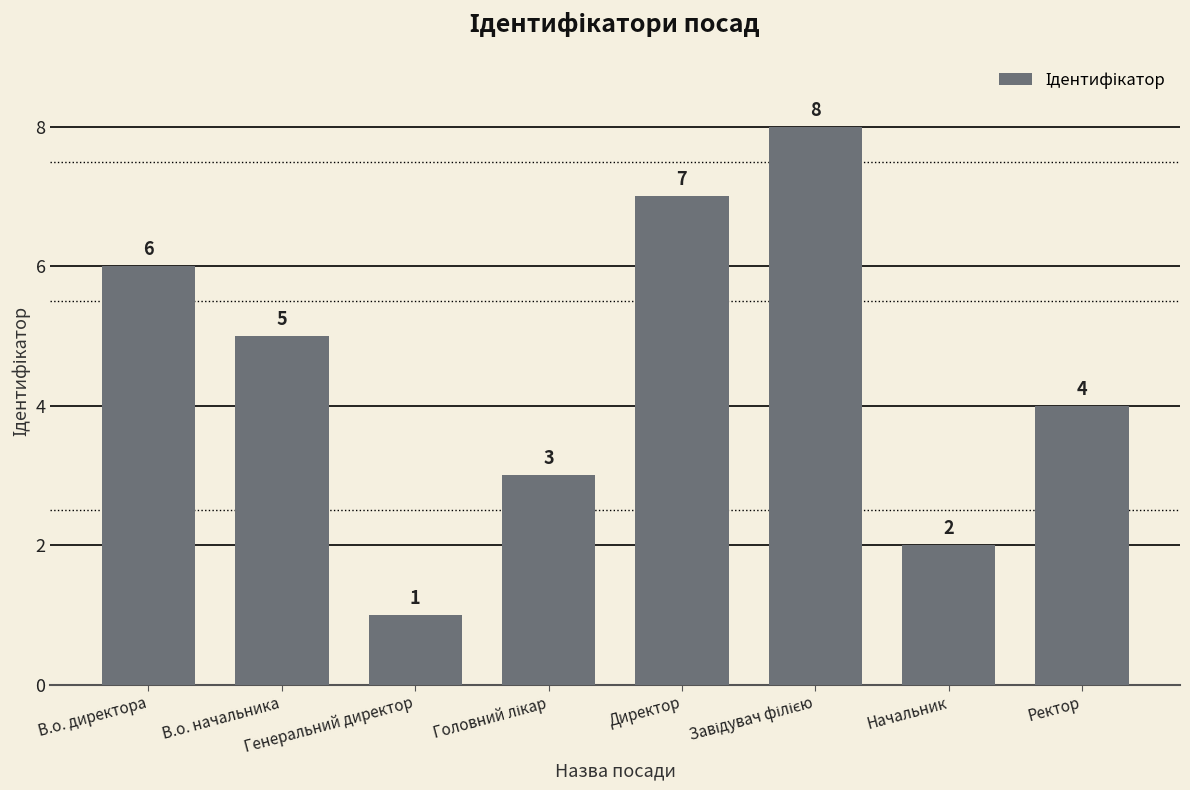

What is the greatest value displayed?

8